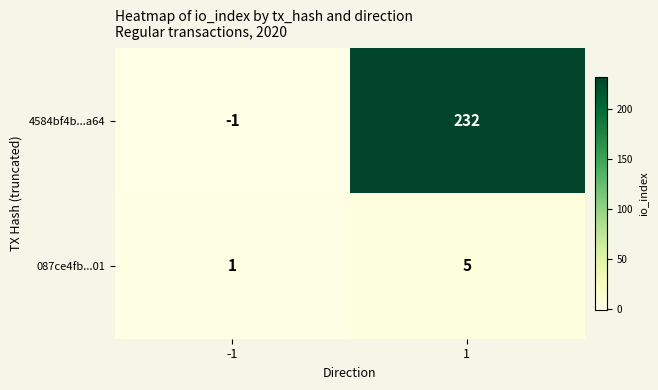

Reading left to right, extract all data points from this chart.

4584bf4b...a64: -1=-1	1=232
087ce4fb...01: -1=1	1=5